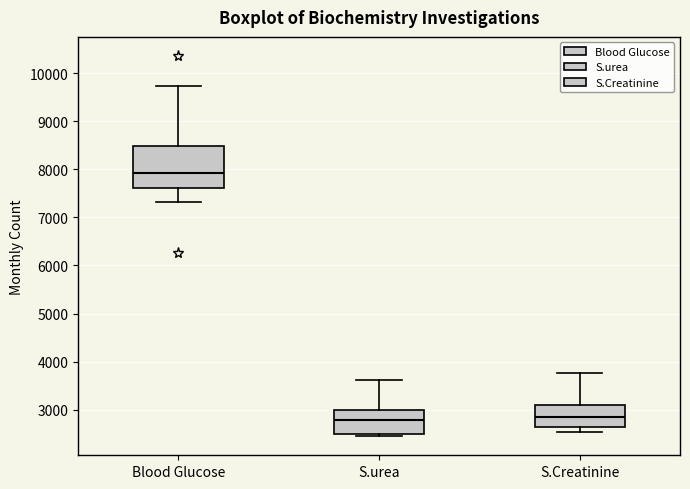

Which box is the tallest, from its lower edge to its upper edge?

Blood Glucose